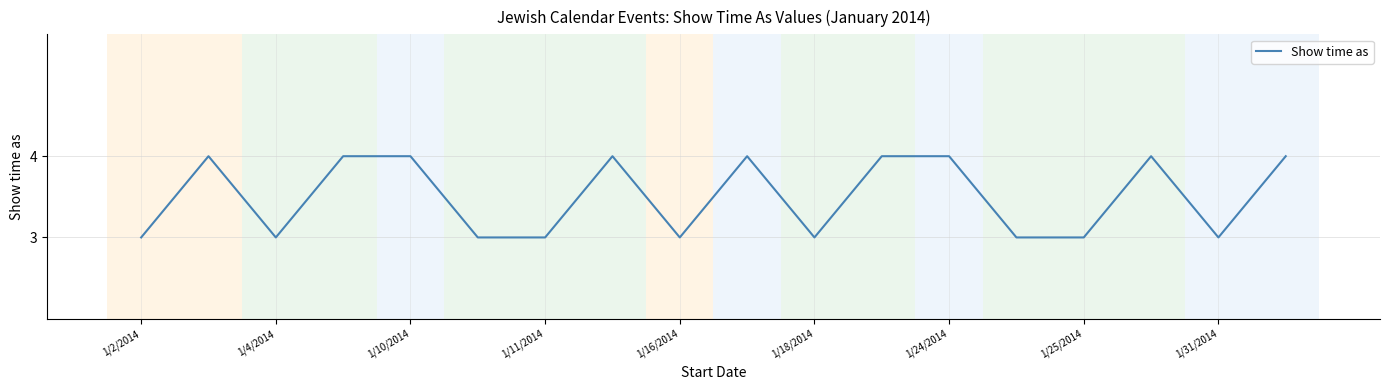

What is the maximum value shown in the chart?

4